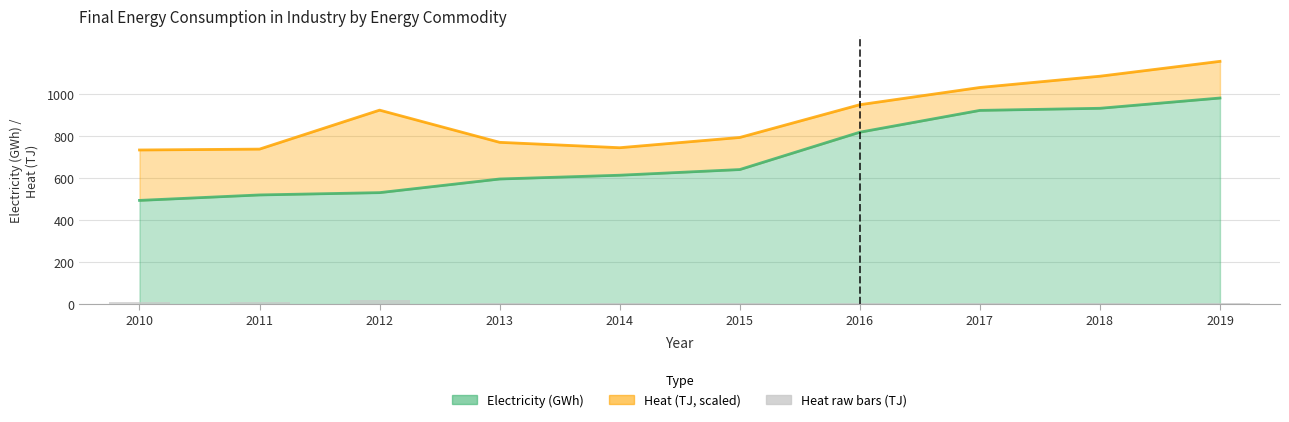

The value of Electricity (GWh) at 2011 is 521. True or false?

True